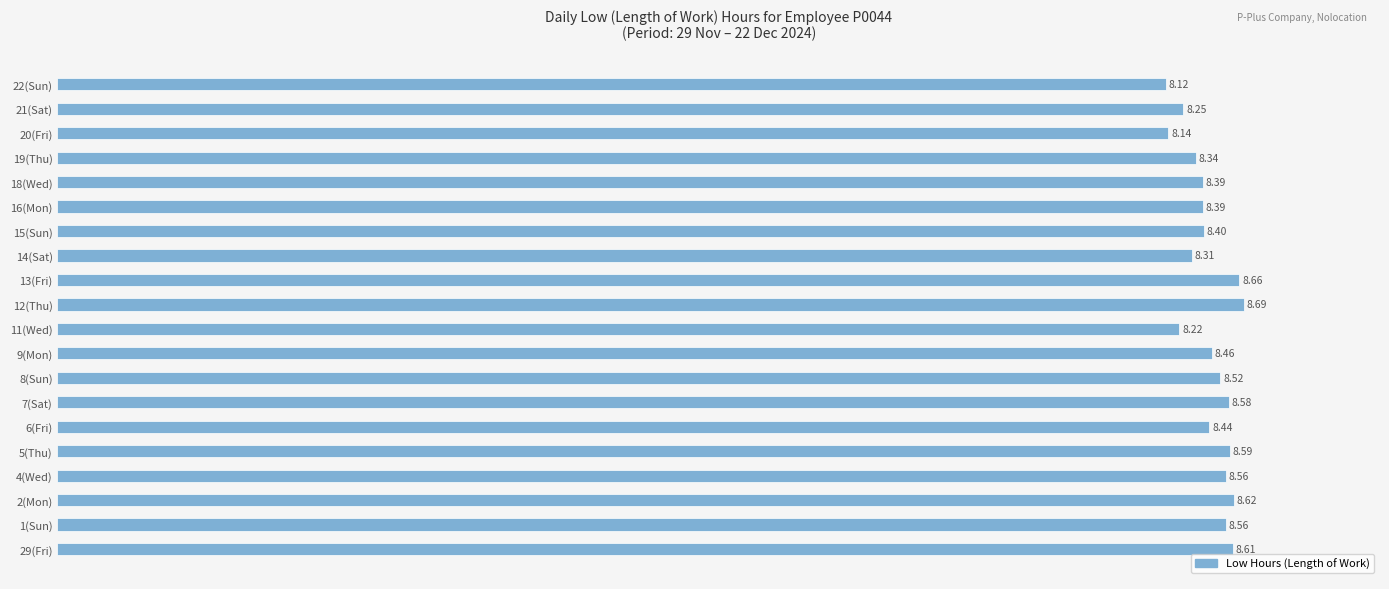

What is the difference between the maximum and minimum values?

0.6